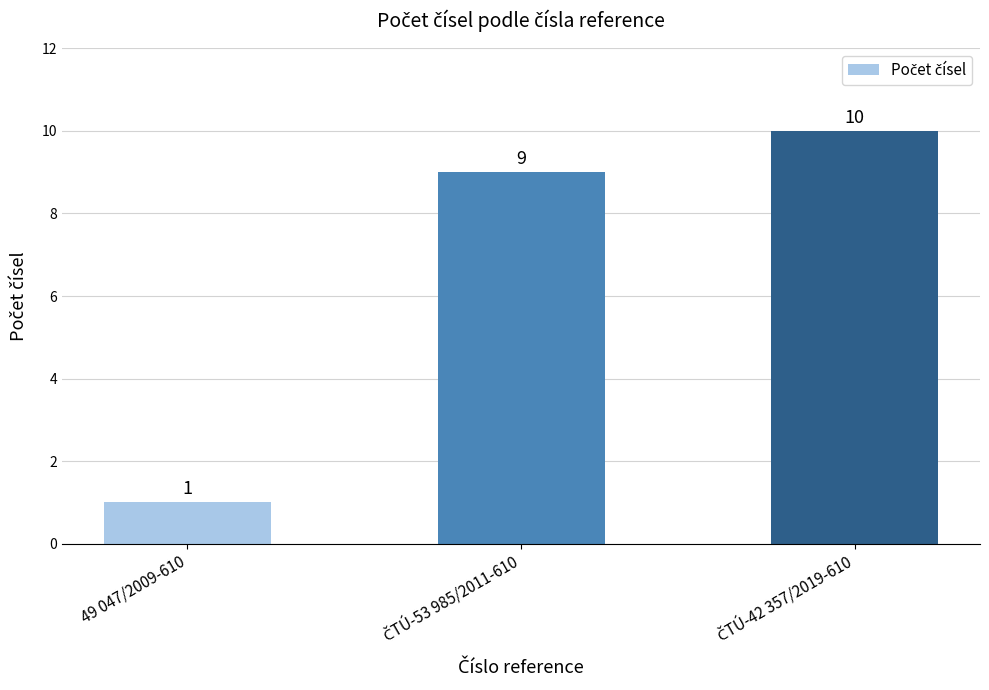

How many data points are less than 9?

1